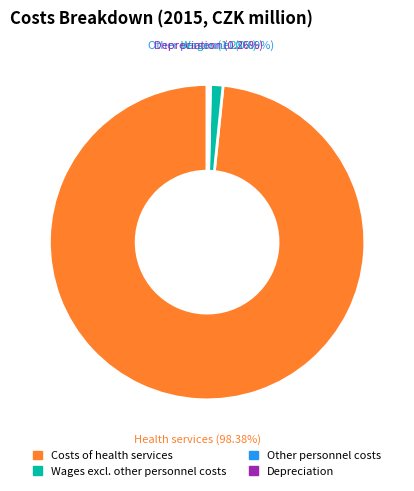

What is the largest slice in the pie chart?

Costs of health services